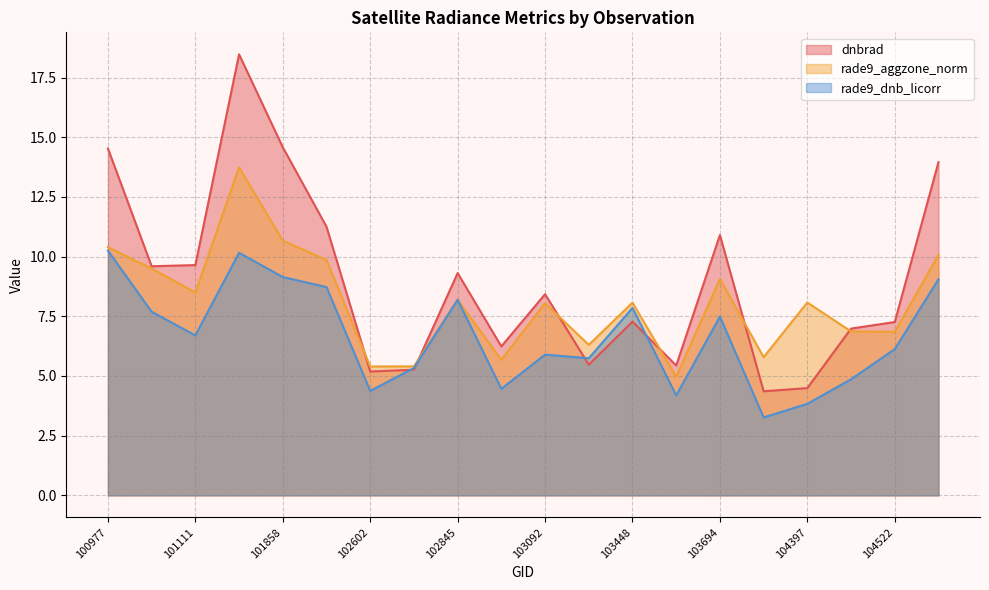

Which series has the largest range (max minus min)?

dnbrad